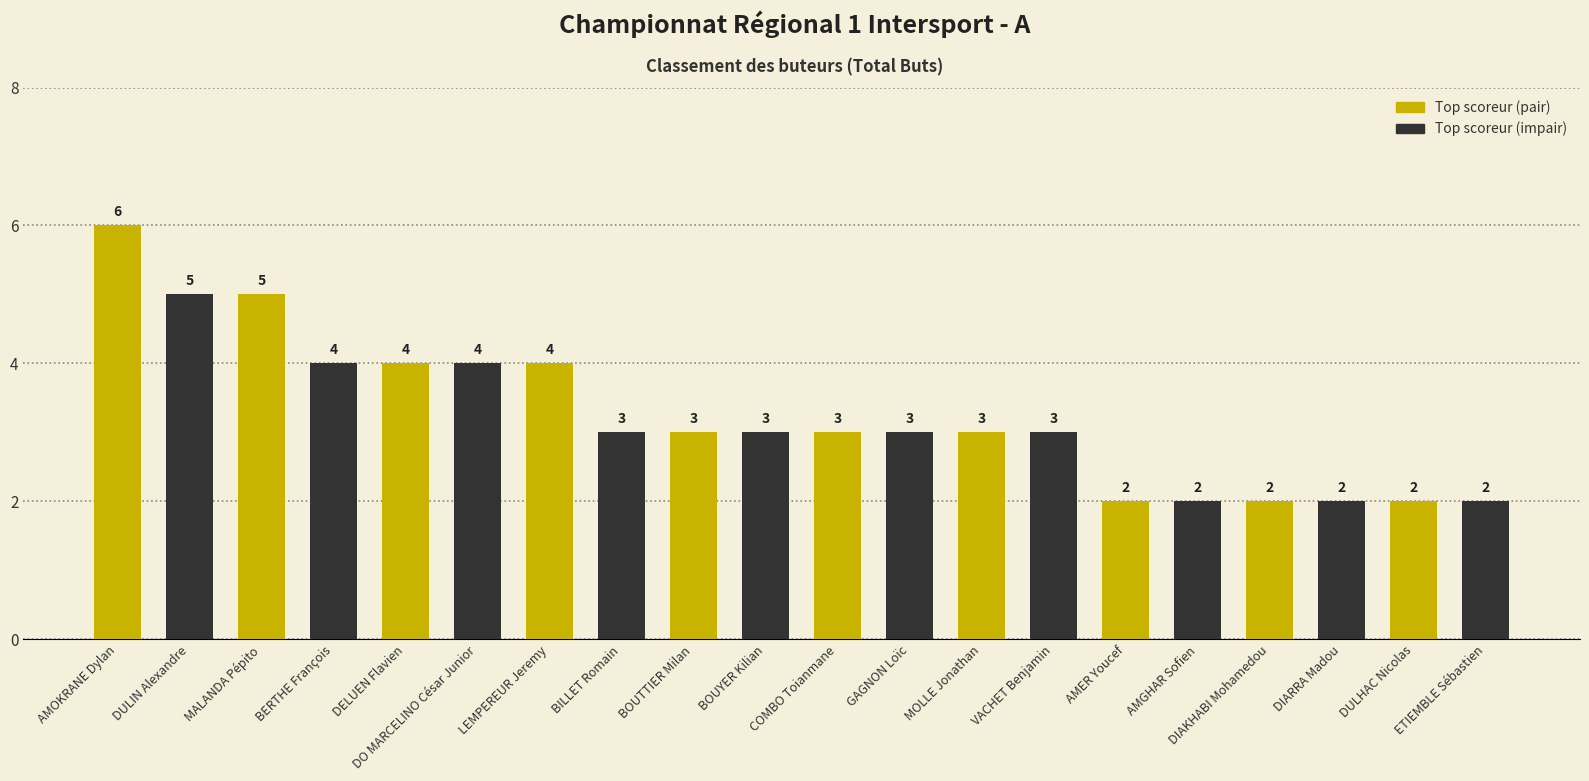

How many bars are there in total?

20